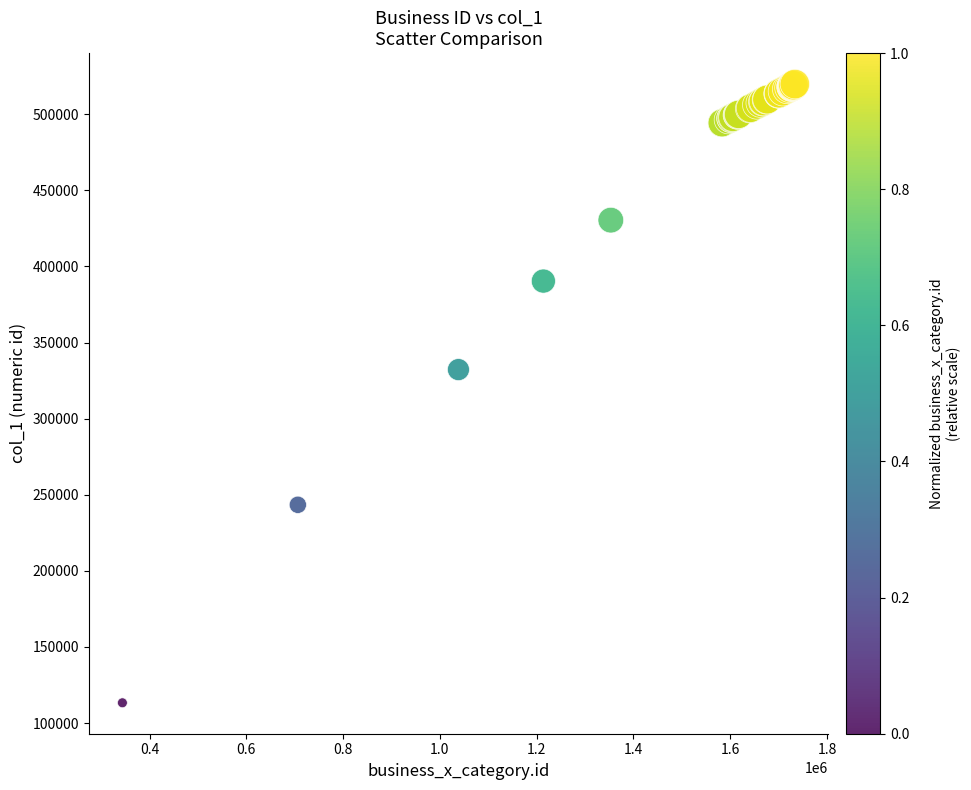

What Y value in the scatter plot is closest to 316576?

332243